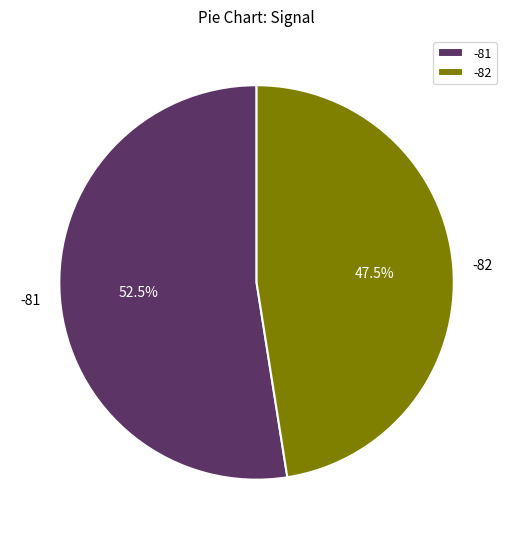

Which slice is the largest?

-81